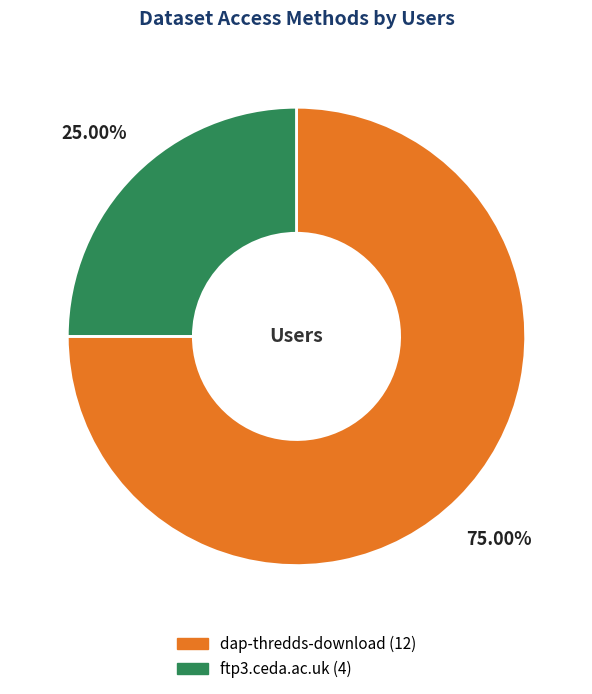

To the nearest percent, what percentage of the pie is dap-thredds-download?

75%